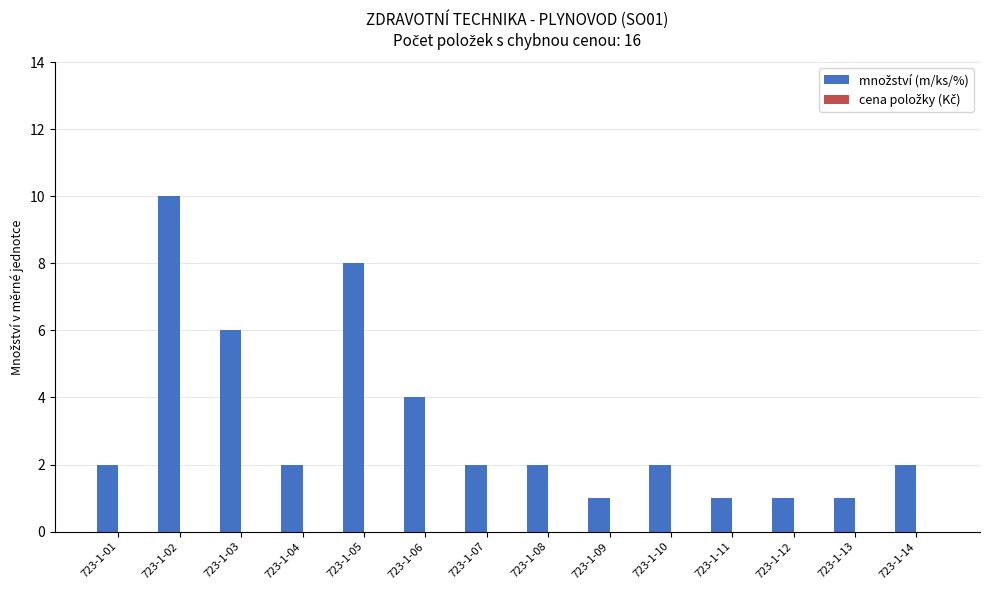

Which label corresponds to the largest value in the chart?

723-1-02